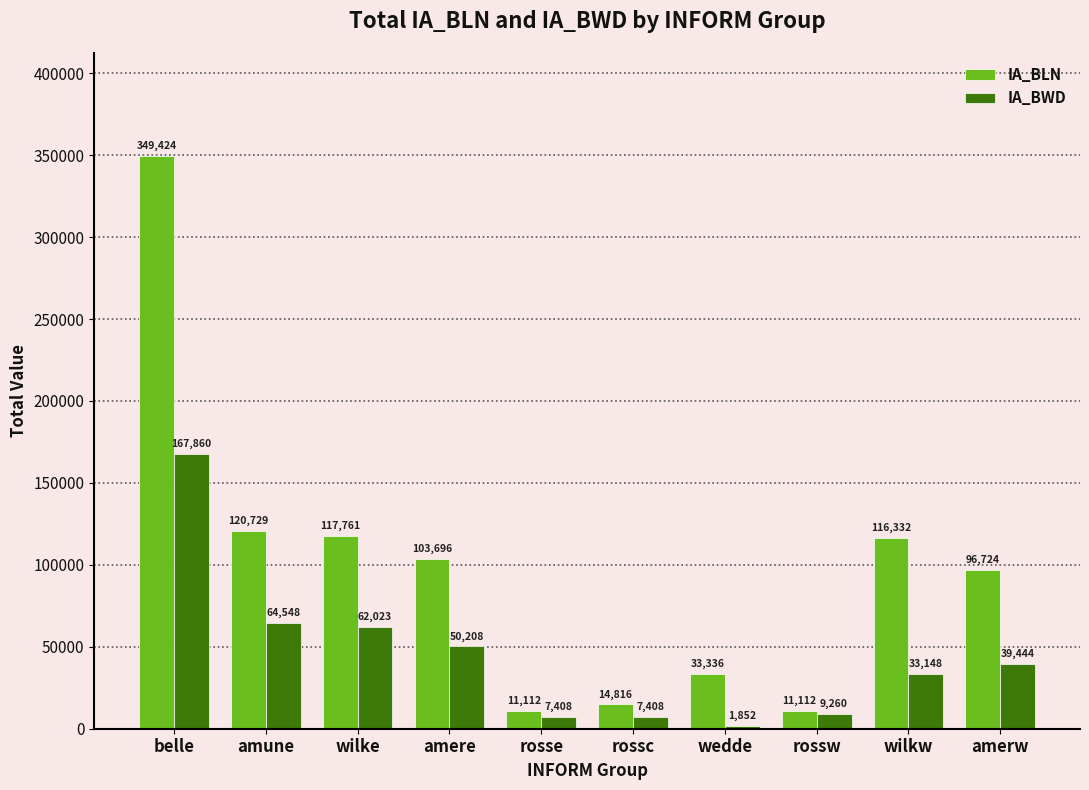

What is the difference between the highest and lowest values at wilke?

55738